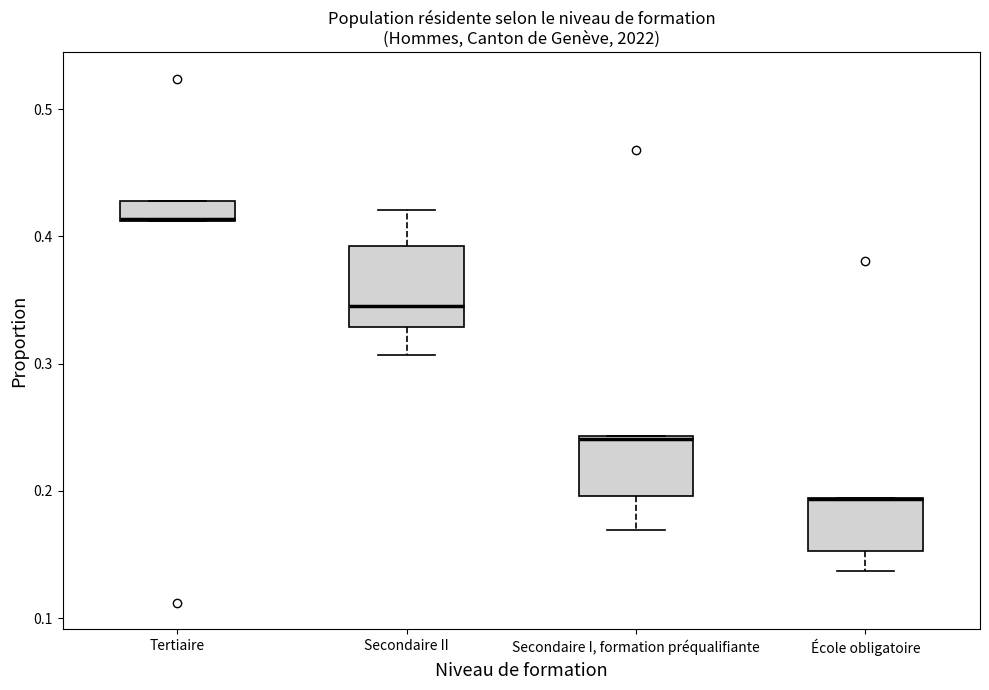

Comparing the boxes themselves (not the whiskers), which one is the tallest?

Secondaire II